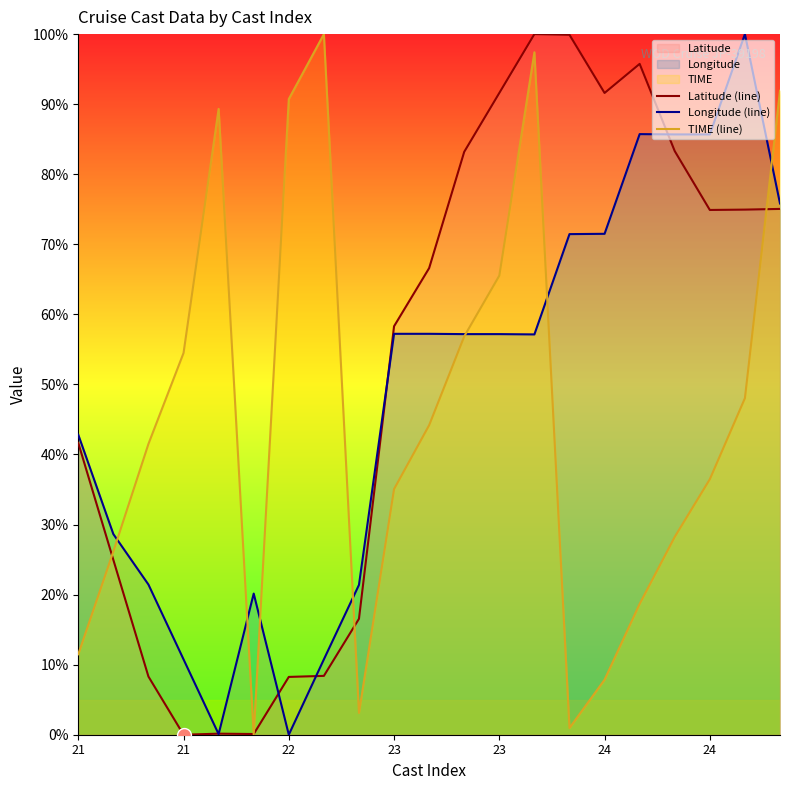

Which series ends up on top after the final intersection of TIME (line) and Longitude (line)?

TIME (line)